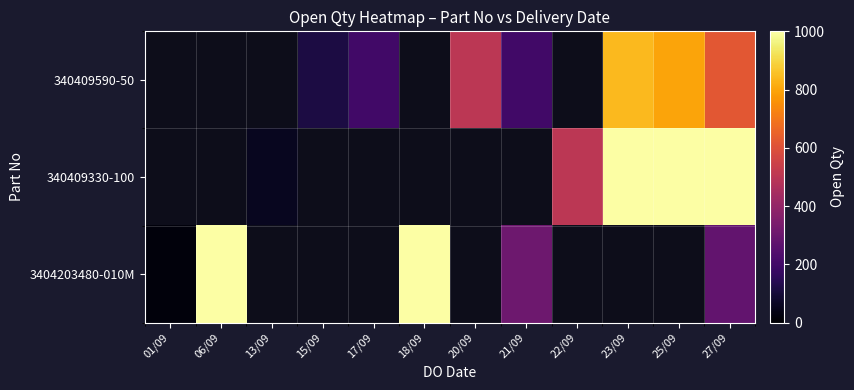

At 13/09, list the series in order from smallest to largest.

340409590-50, 340409330-100, 3404203480-010M